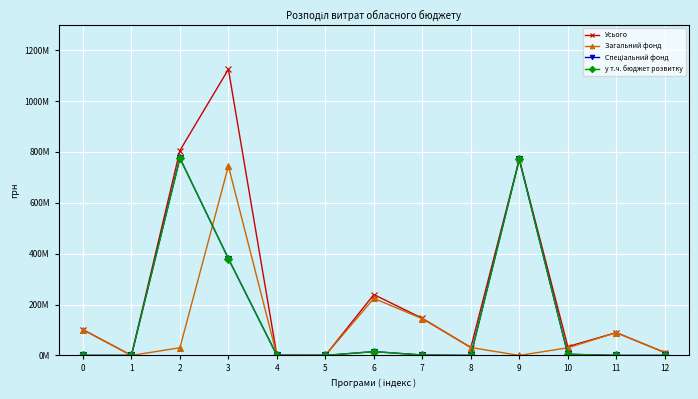

At which category is the sum across all series the highest?

3